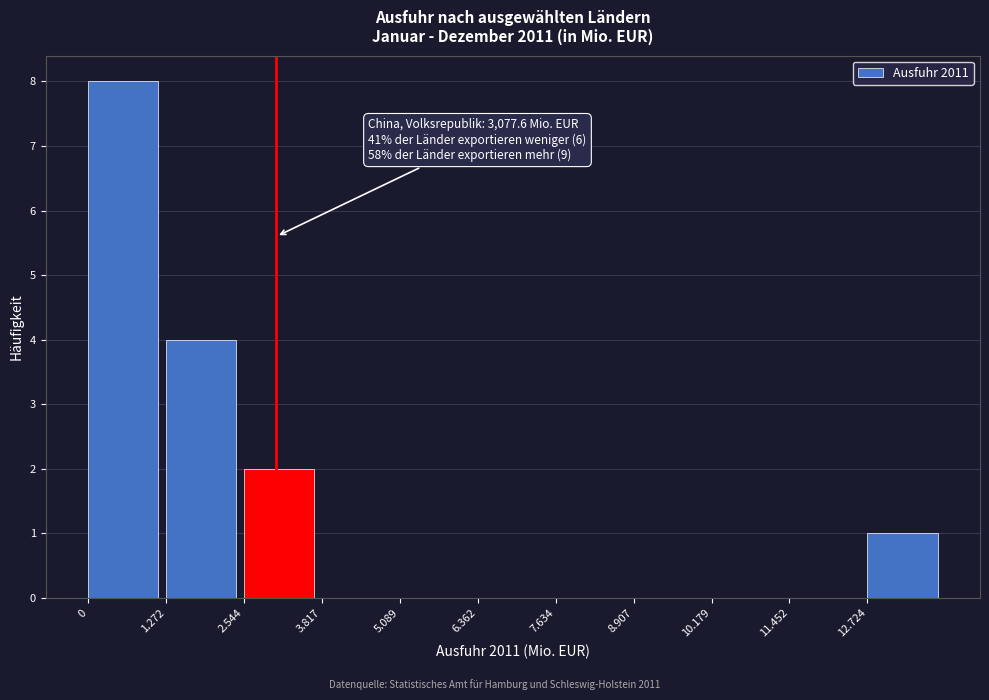

Reading left to right, extract all data points from this chart.

0=8	1.272=4	2.544=2	3.817=0	5.089=0	6.362=0	7.634=0	8.907=0	10.179=0	11.452=0	12.724=1